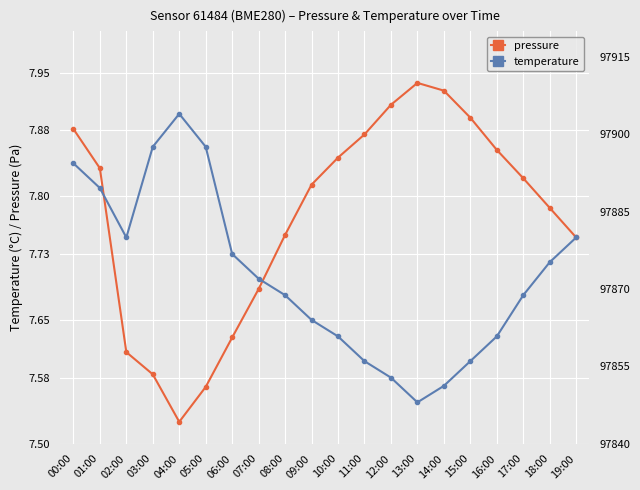

What is the minimum value shown in the chart?

7.5